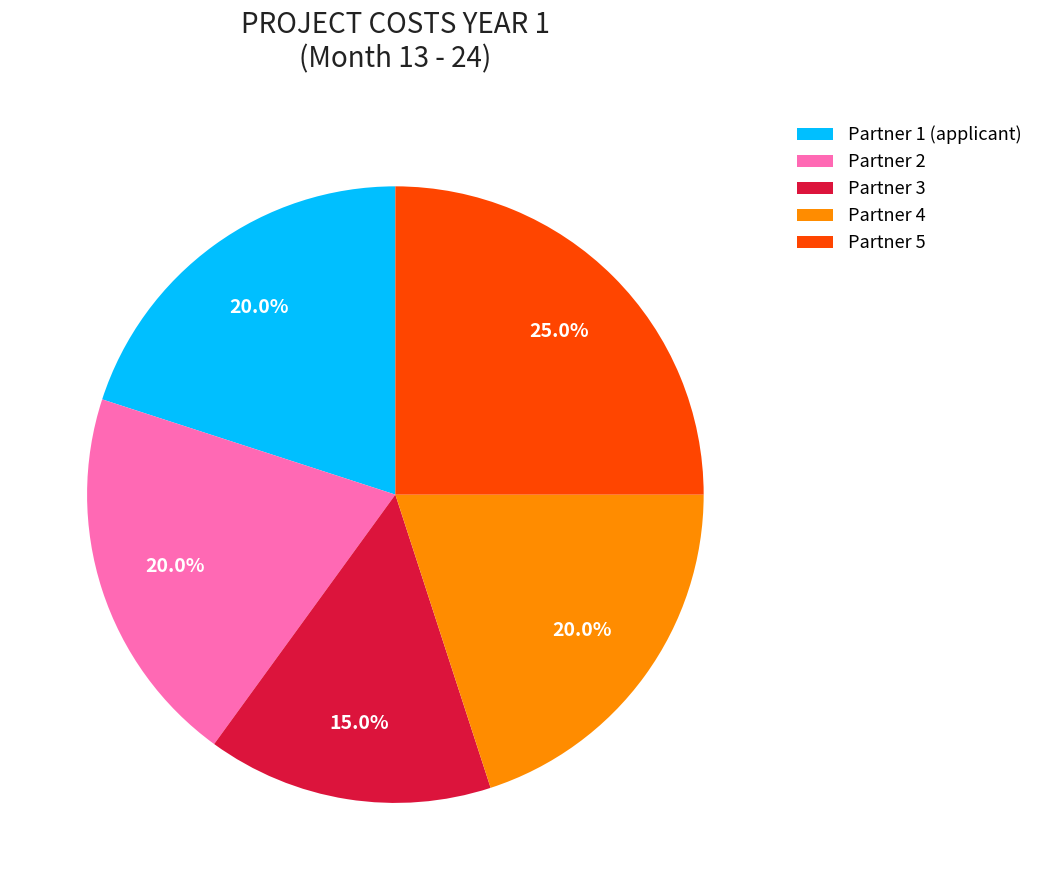

Which category has the smallest portion of the pie?

Partner 3